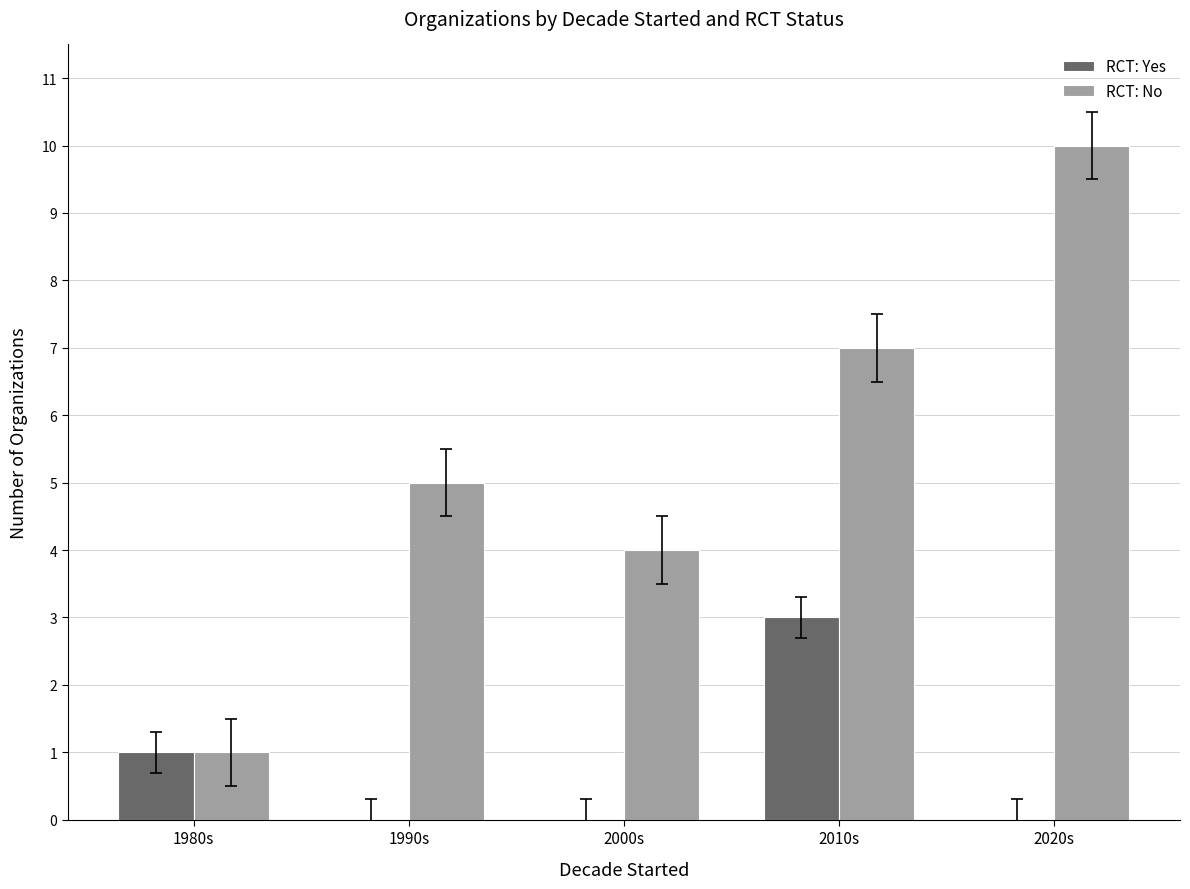

Count the RCT: Yes values in the range 0 to 1.

4